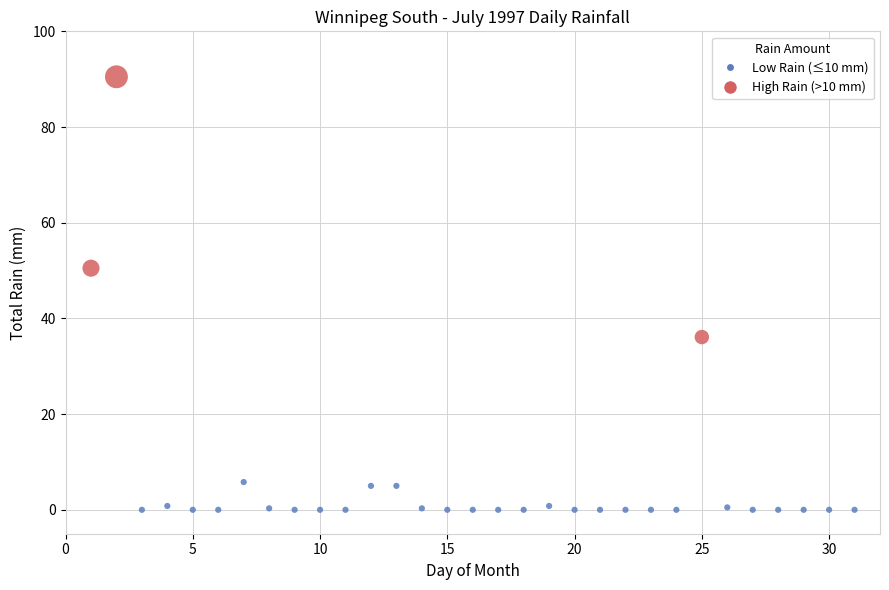

What Y value in the scatter plot is closest to 45?

50.5